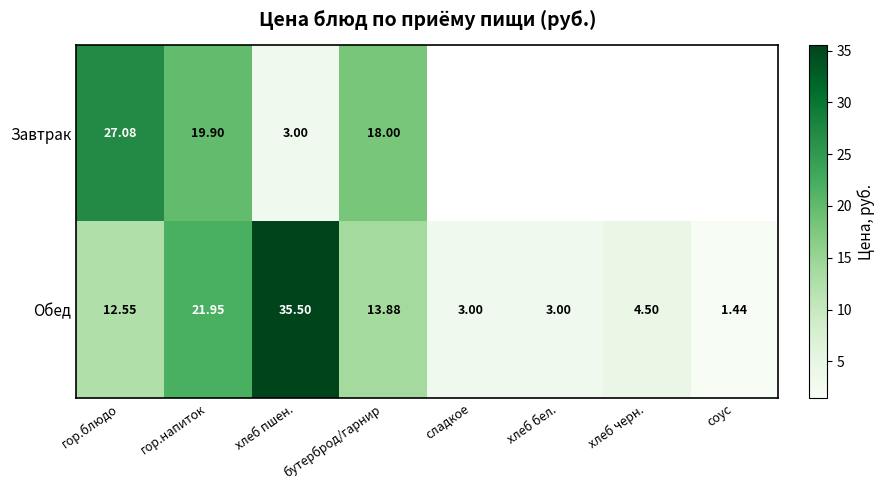

How many data points does each series have?

8